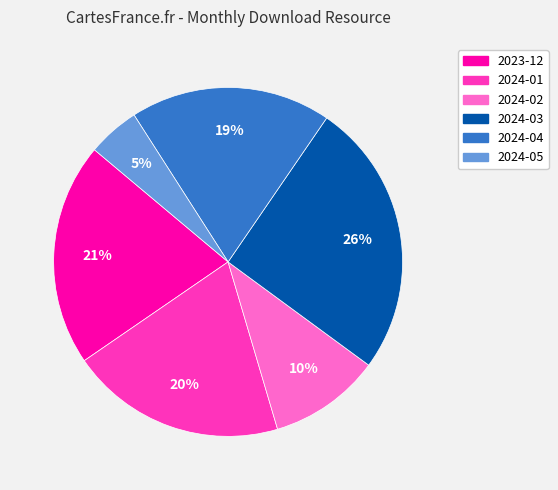

Is it true that 2023-12 is 6% of the pie?

False